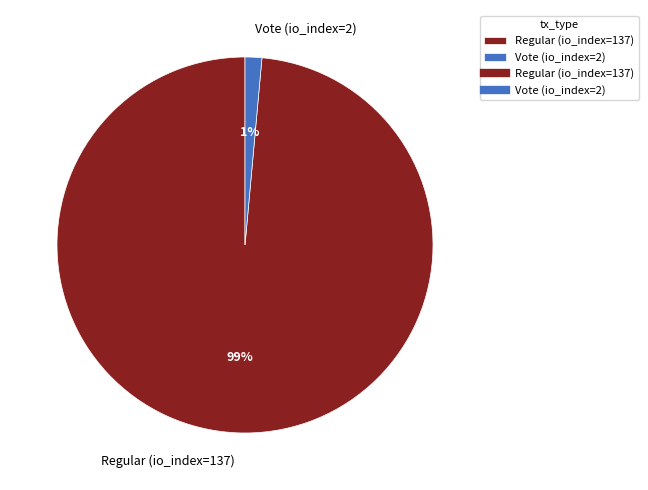

How many segments does this pie chart have?

2